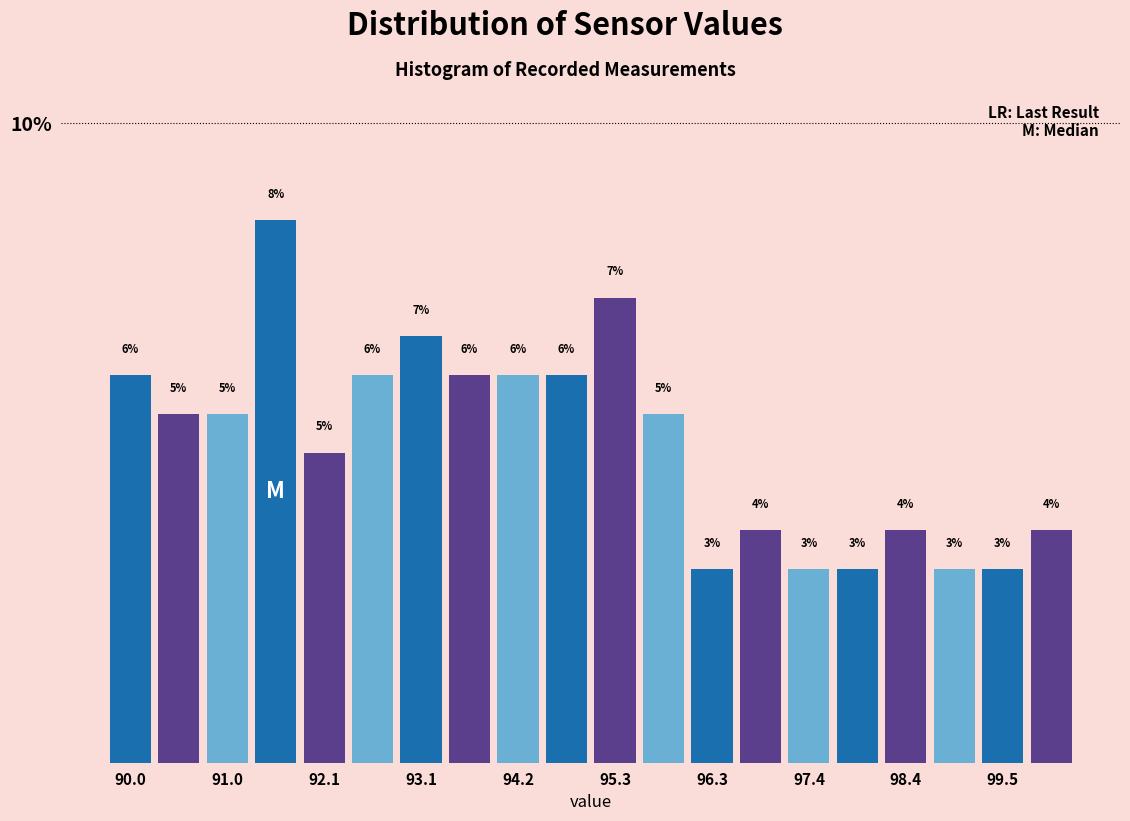

Read against the x-axis, roughly where is the centre of the tallest bar?

91.6